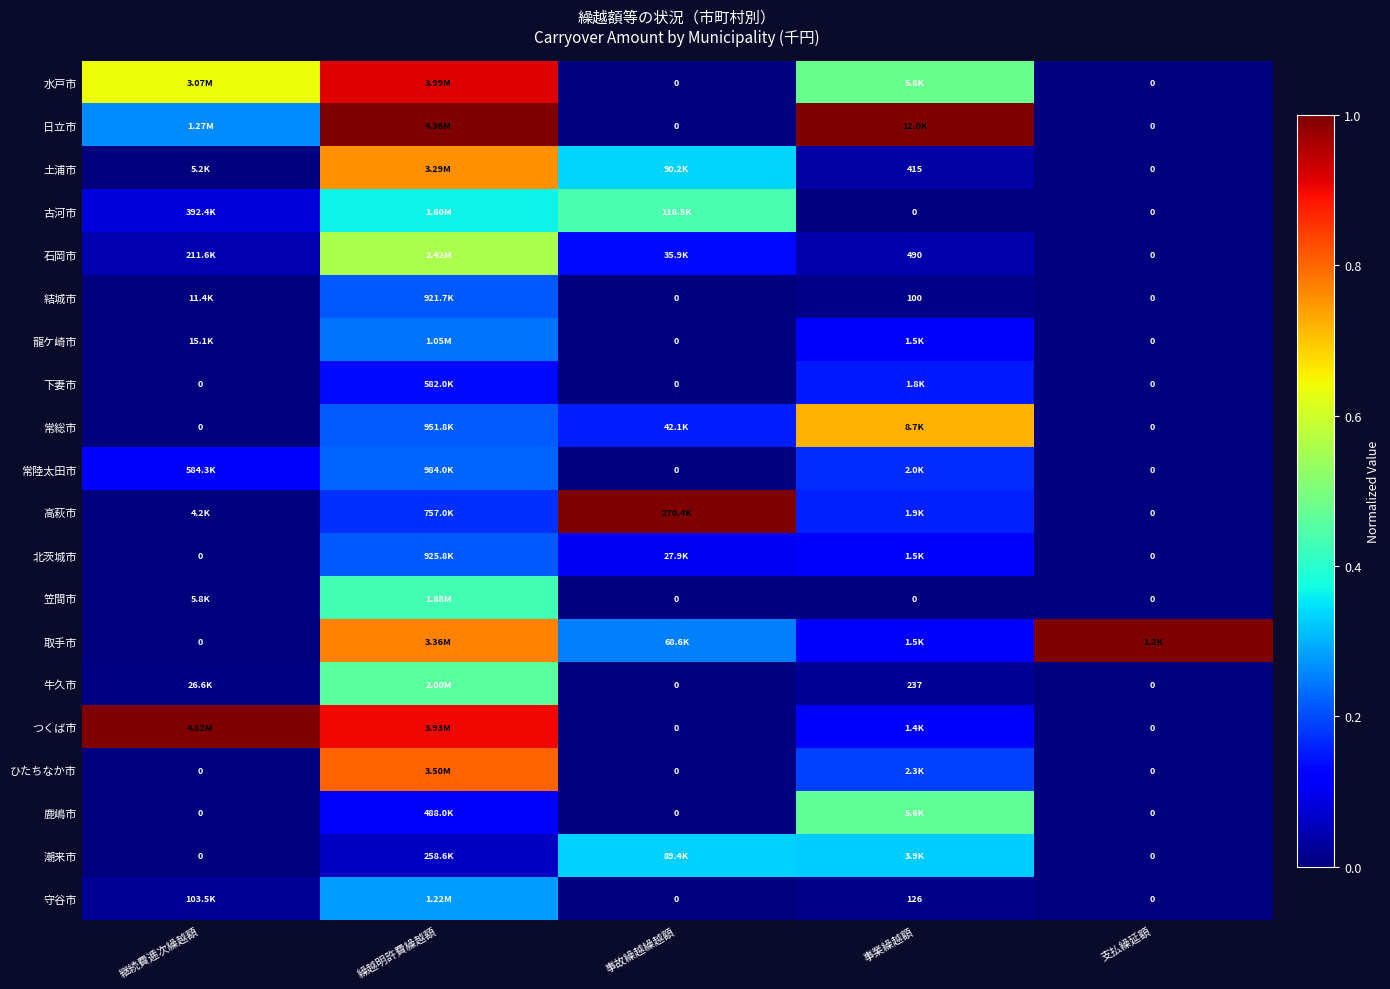

Count the 常陸太田市 values in the range 0 to 1.

5